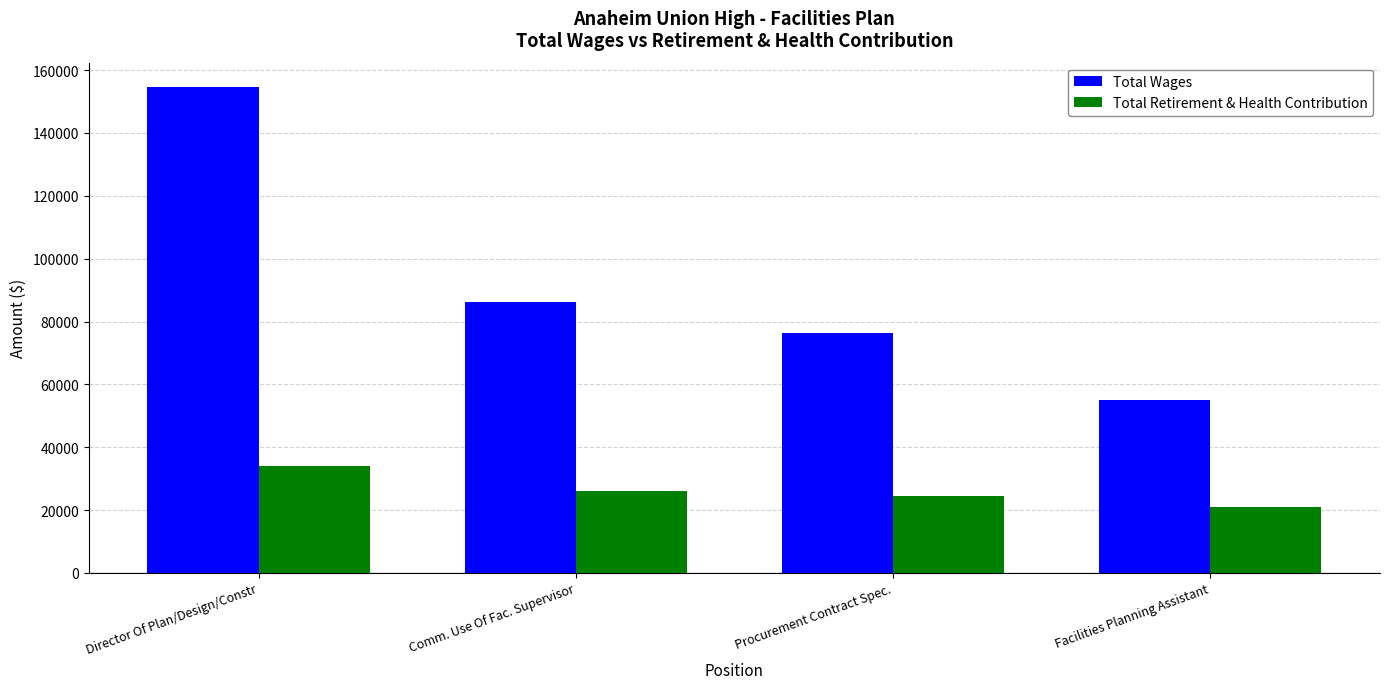

Are the bars horizontal?

No